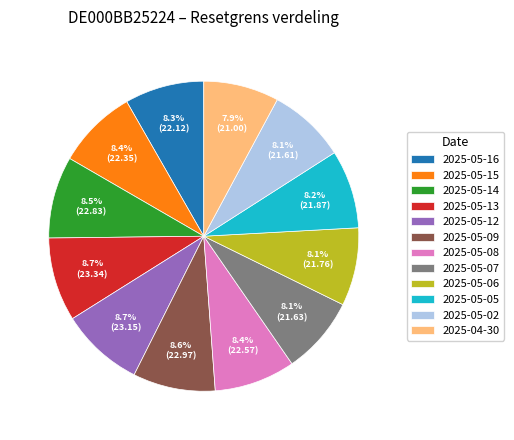

Does any single category account for the majority?

No